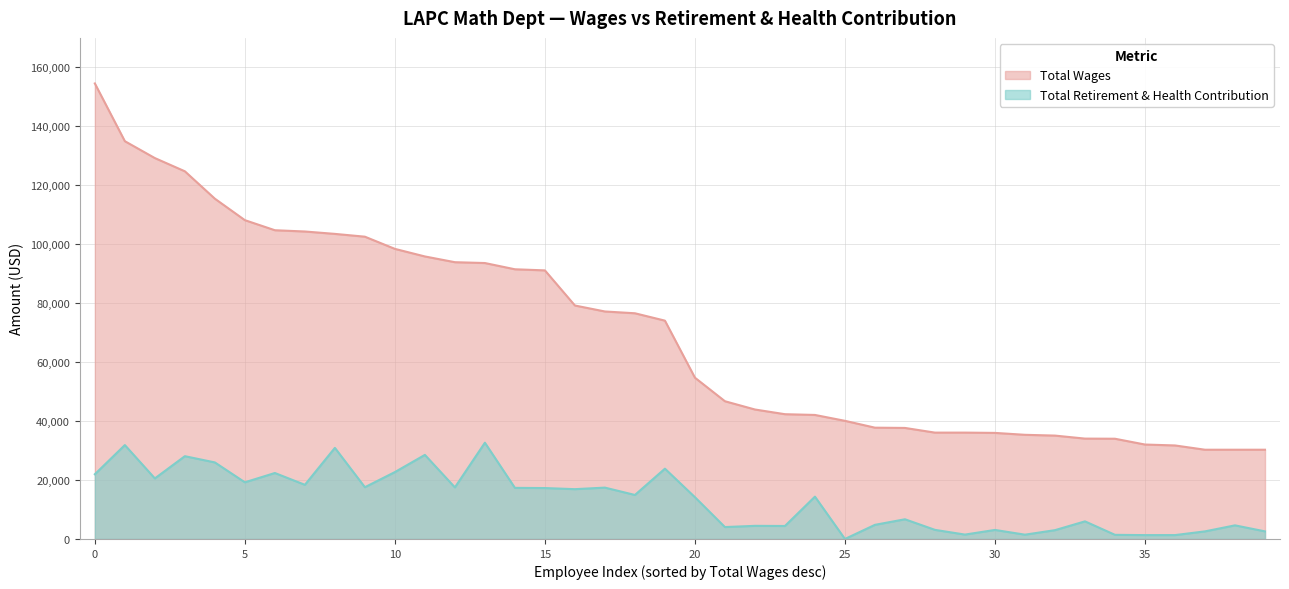

Does the chart have visible grid lines?

Yes